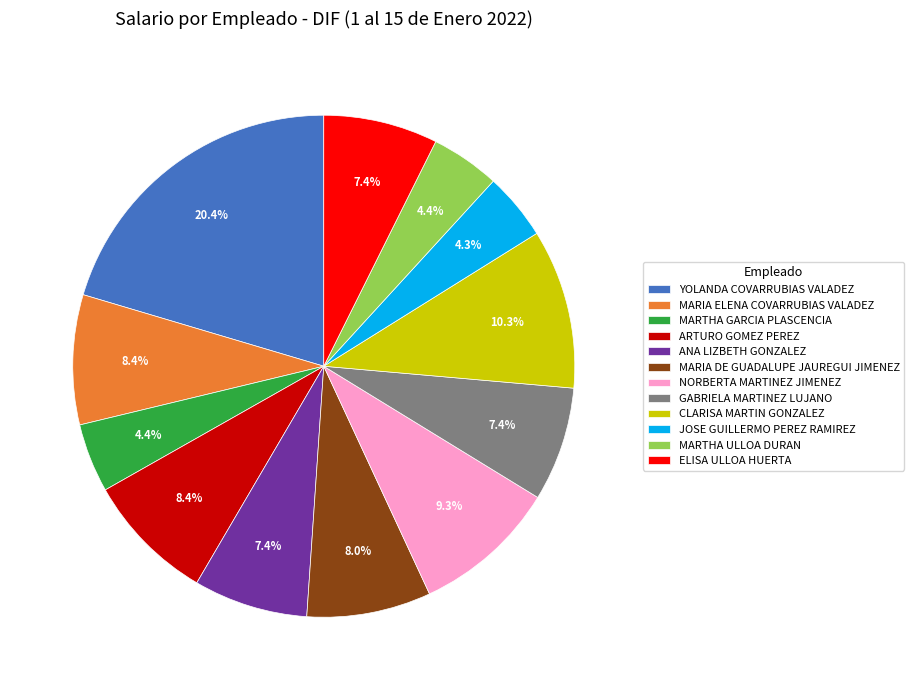

Between JOSE GUILLERMO PEREZ RAMIREZ and YOLANDA COVARRUBIAS VALADEZ, which is larger?

YOLANDA COVARRUBIAS VALADEZ